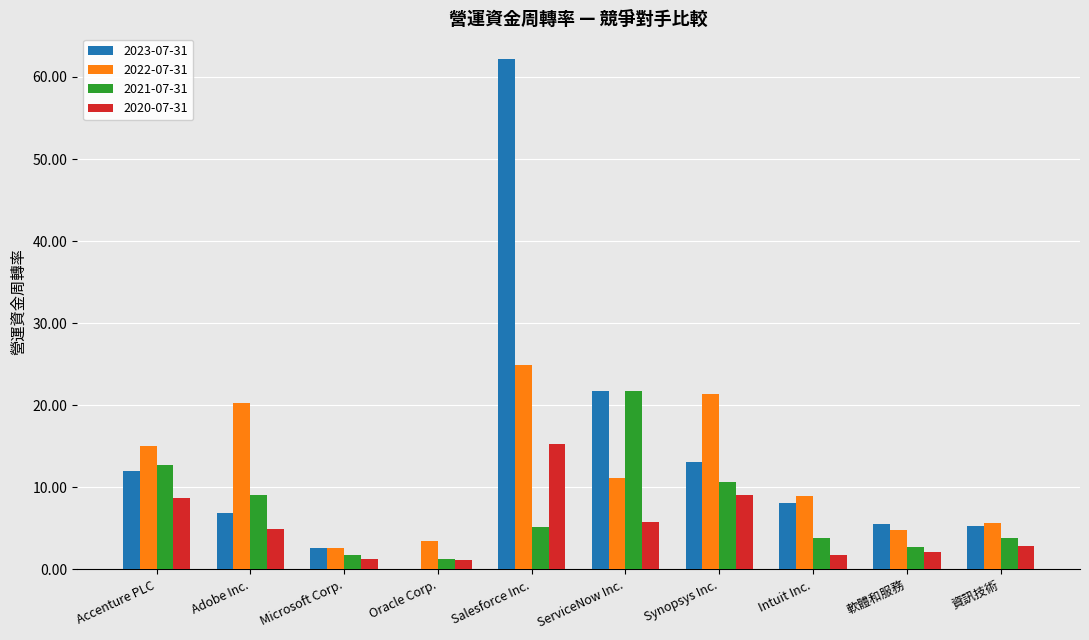

At which category is the sum across all series the highest?

Salesforce Inc.